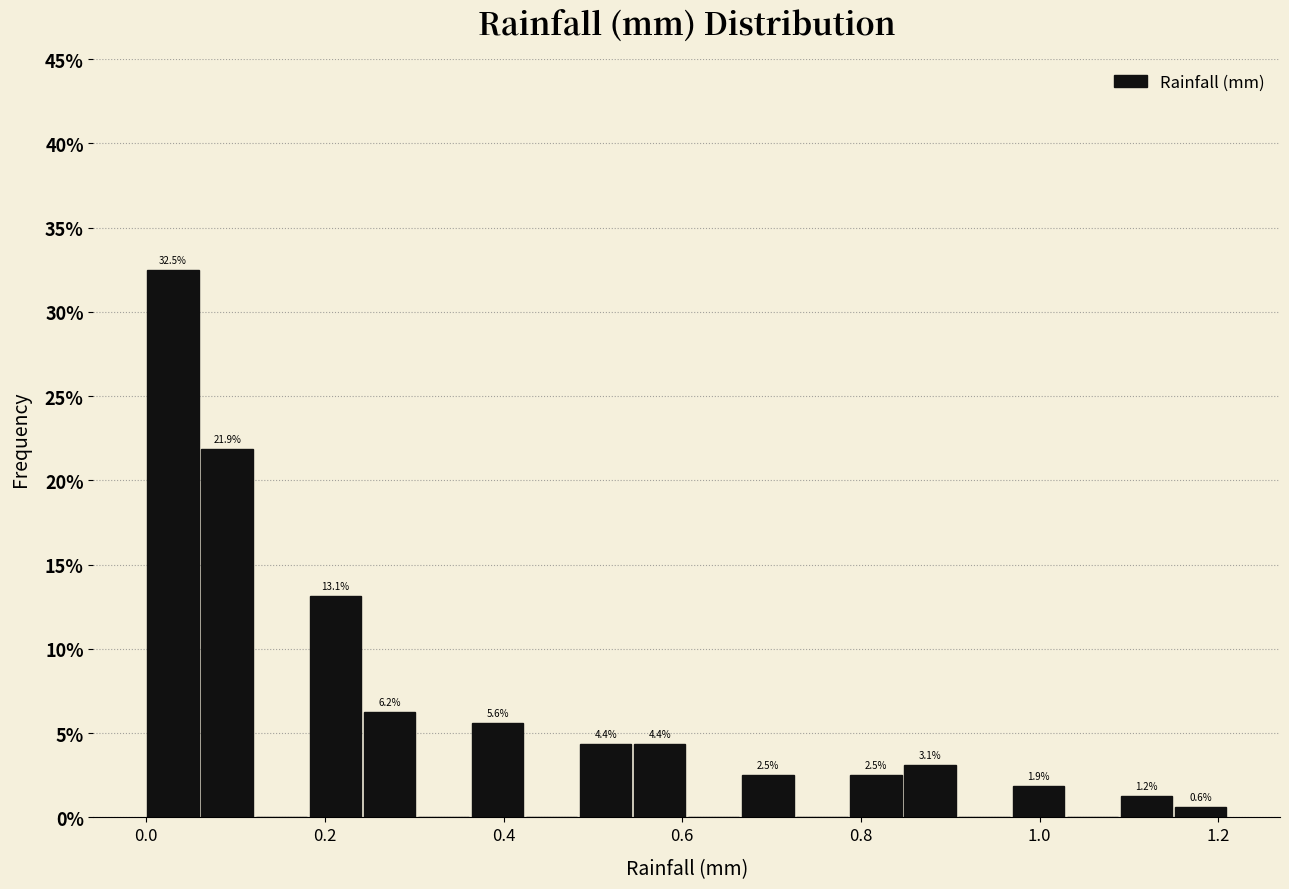

Around what value on the x-axis is the tallest bar? Give the approximate position of its centre, as read against the axis.

0.04